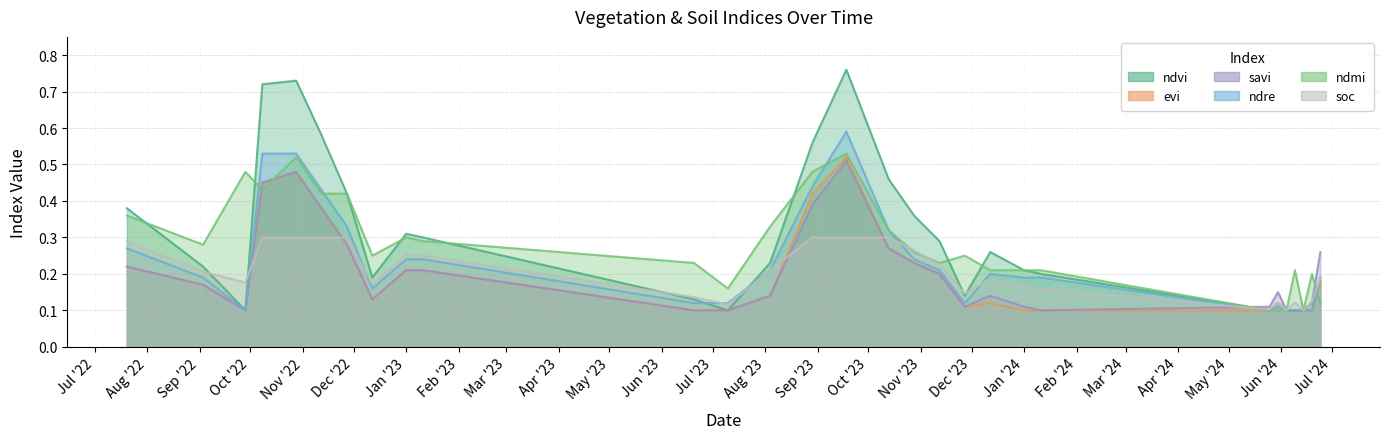

What is the smallest value displayed?

0.1